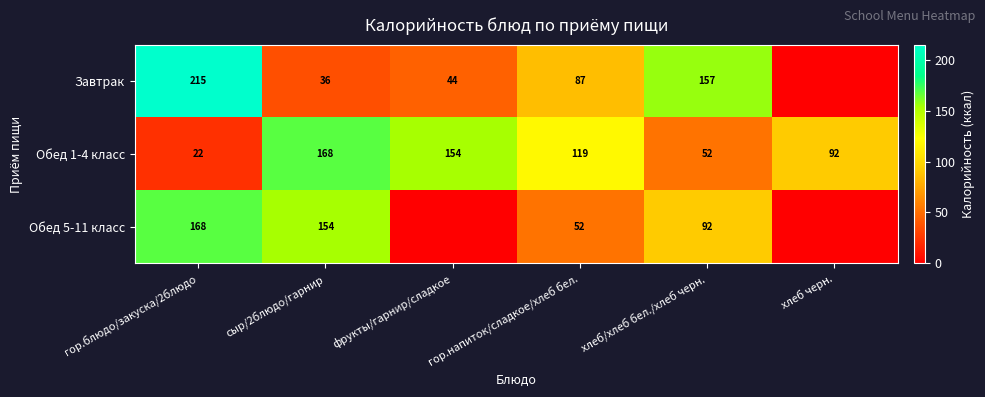

What is the total value across all series at сыр/2блюдо/гарнир?

358